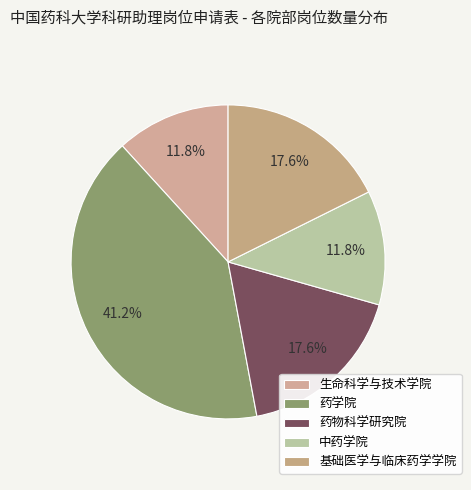

To the nearest percent, what is the combined percentage of 药物科学研究院 and 中药学院?

29%